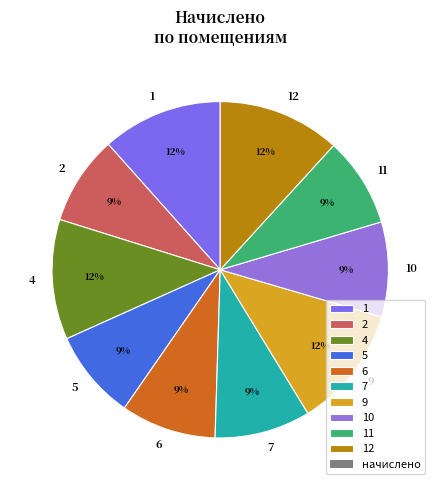

Approximately how many times larger is the value at 4 compared to 2?

1.3